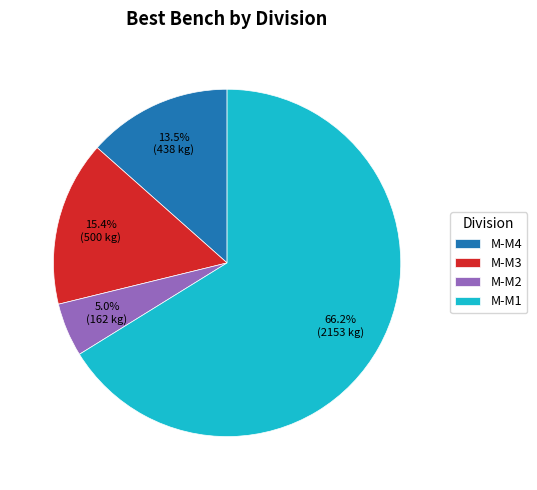

What percentage do M-M3 and M-M2 together represent?

20.4%